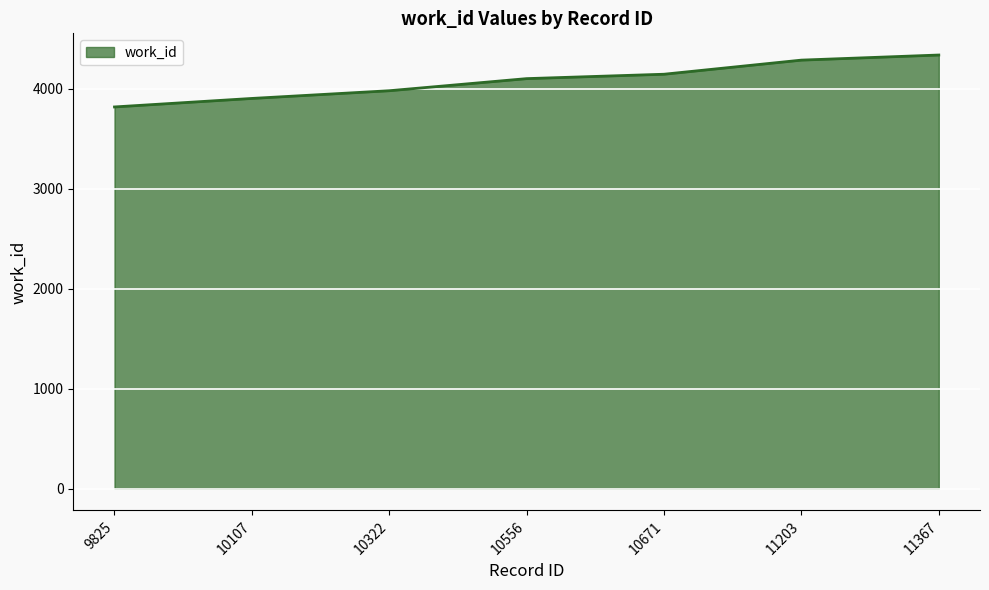

True or false: the data shows 3978 at 10322.

True